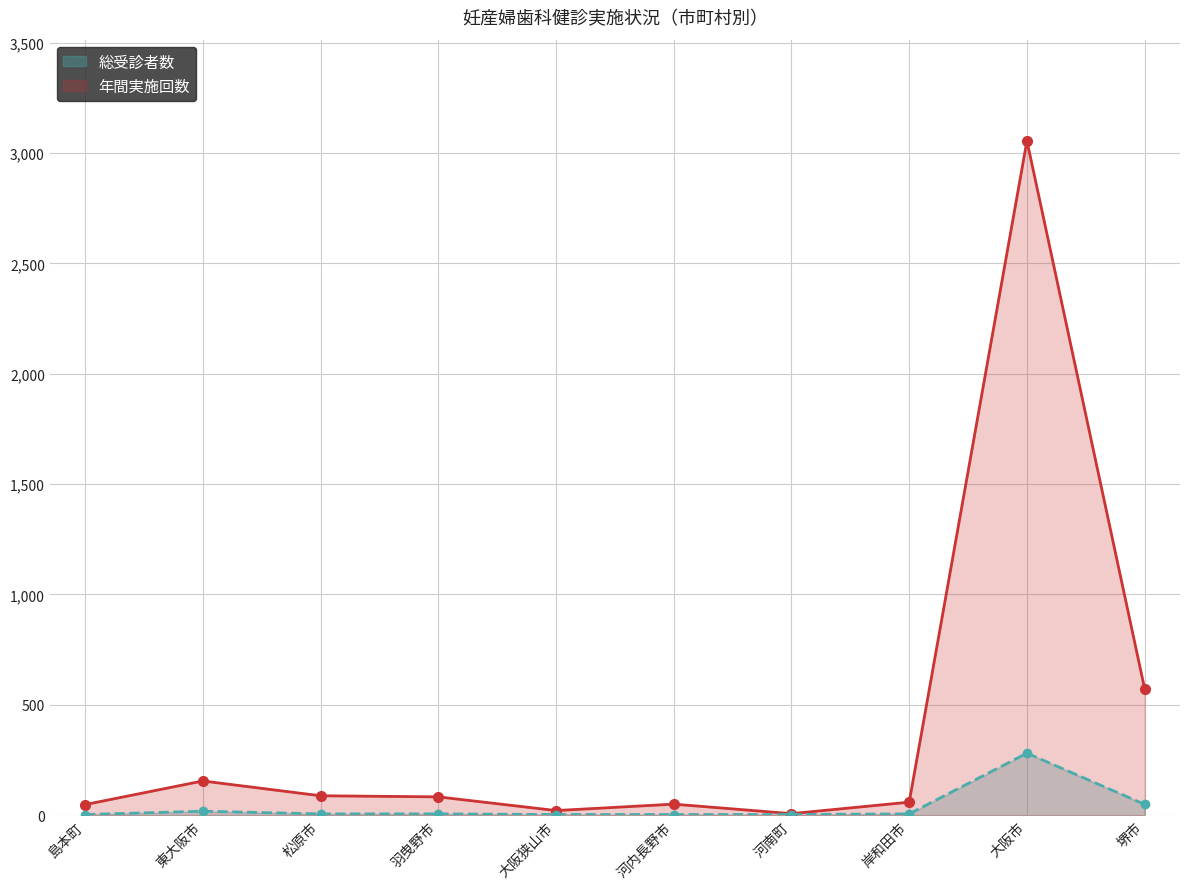

True or false: 総受診者数_line and 年間実施回数_line cross at least once.

False